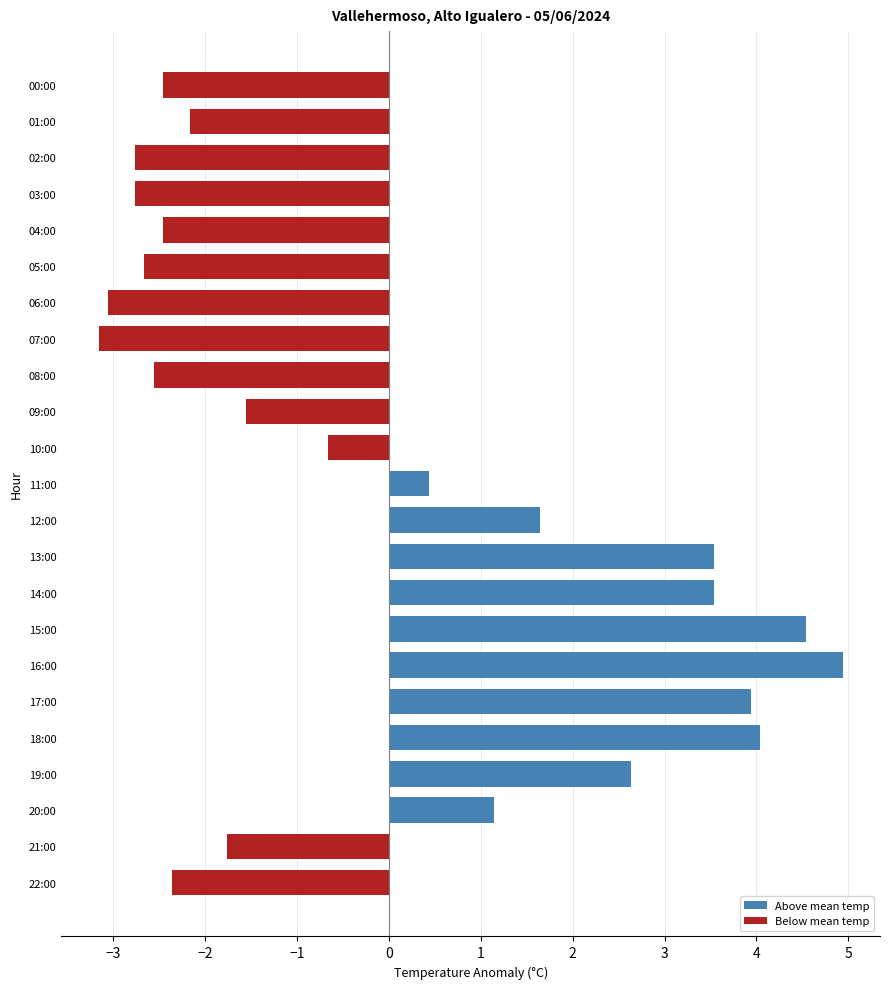

Is it true that the value at 09:00 is -1.6?

True